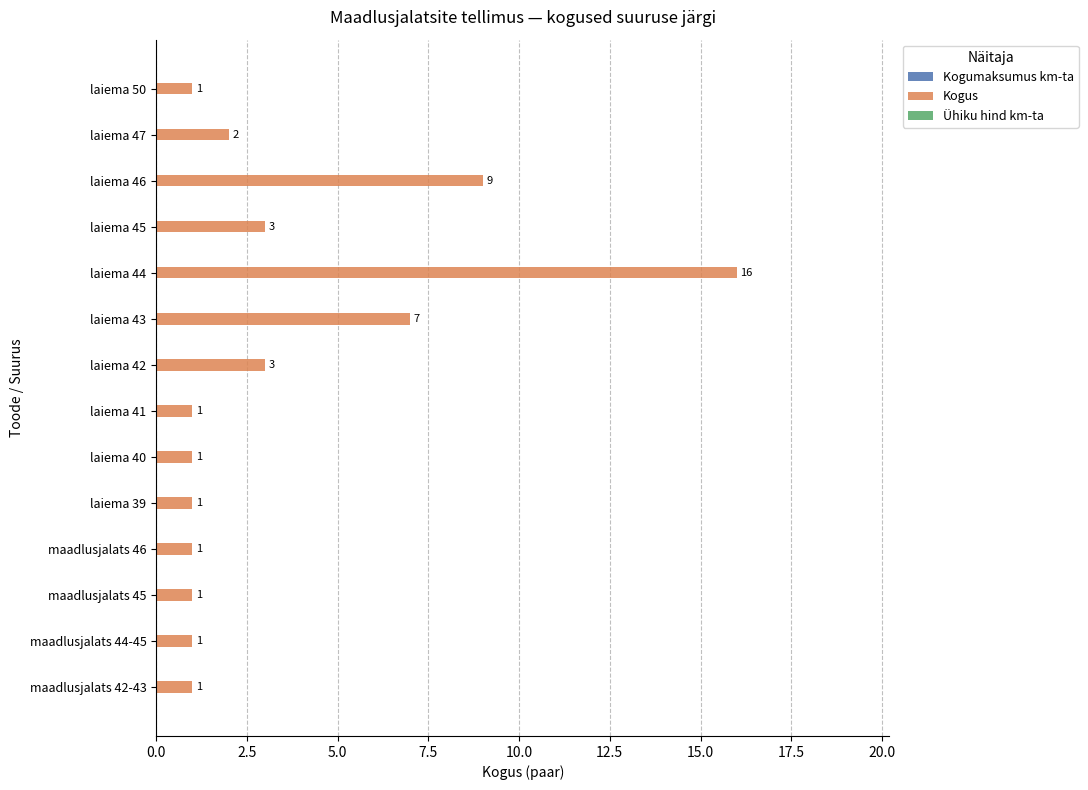

What value does the data have at laiema 46, to the nearest 5?

10